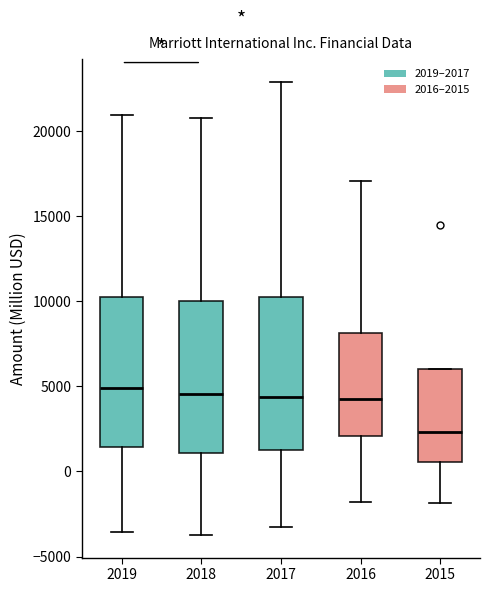

Where does the median line of the box at x = 2015 sit on the y-axis? The values are not printed on the chart, so give them approximately, as read against the axis.

2500